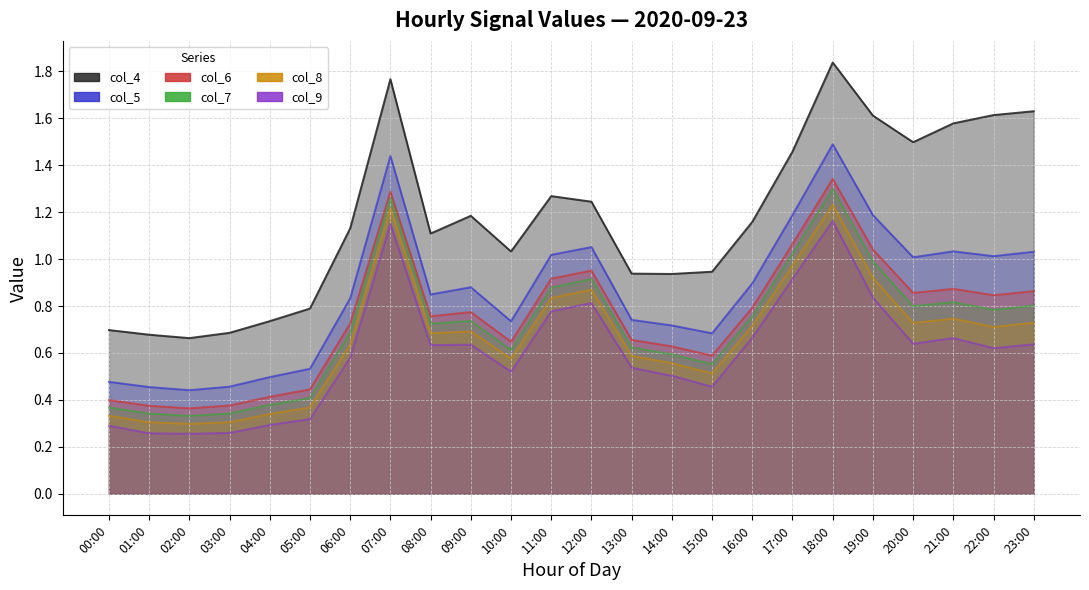

Which has a higher value, 19:00 or 12:00?

19:00